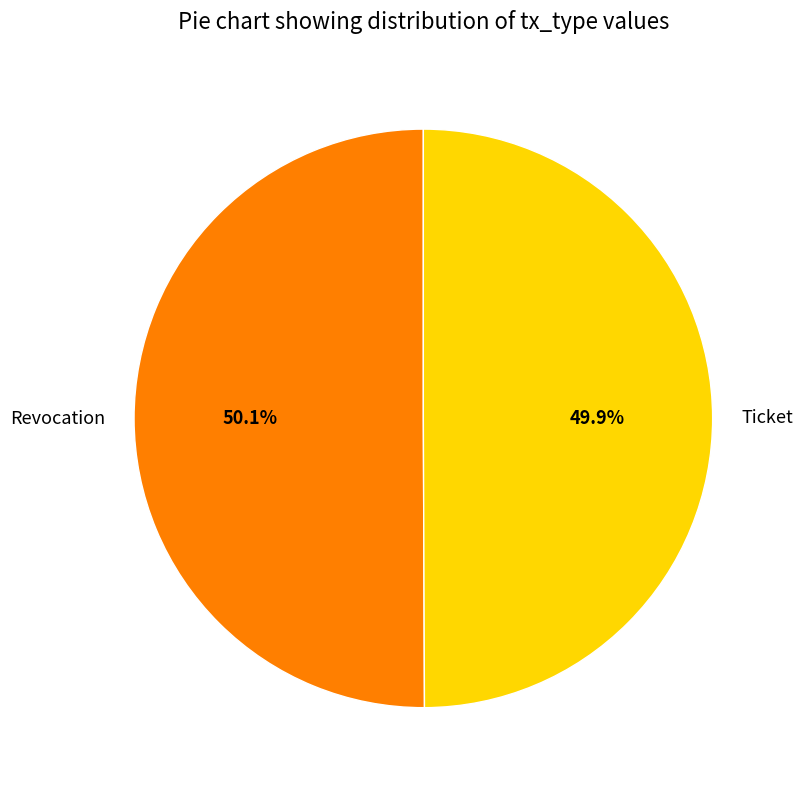

Is it true that Ticket is 43% of the pie?

False